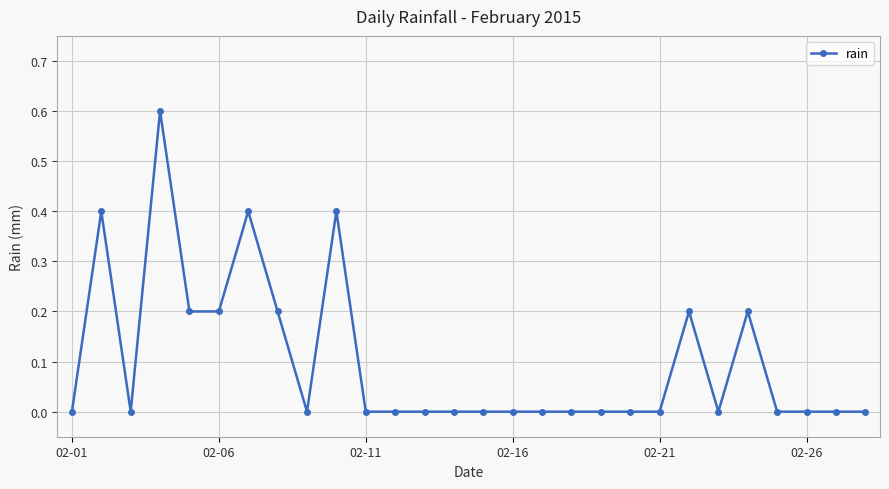

Does the chart have visible grid lines?

Yes